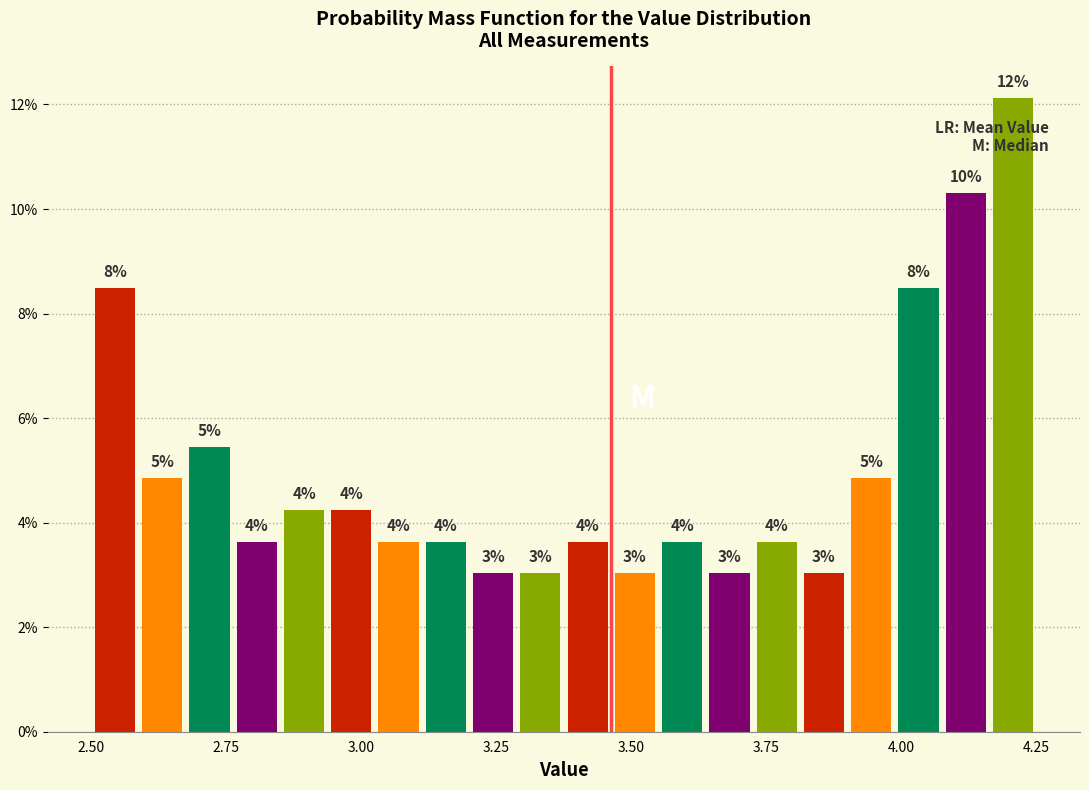

Around what value on the x-axis is the tallest bar? Give the approximate position of its centre, as read against the axis.

4.20